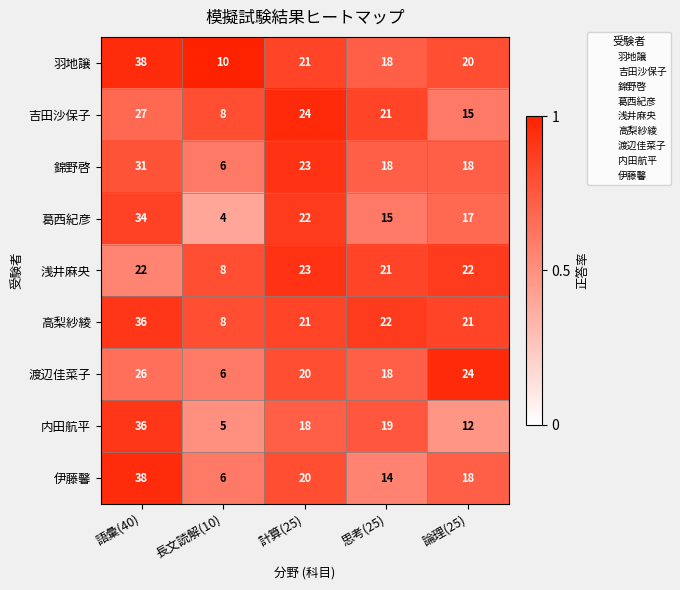

What is the smallest value displayed?

4